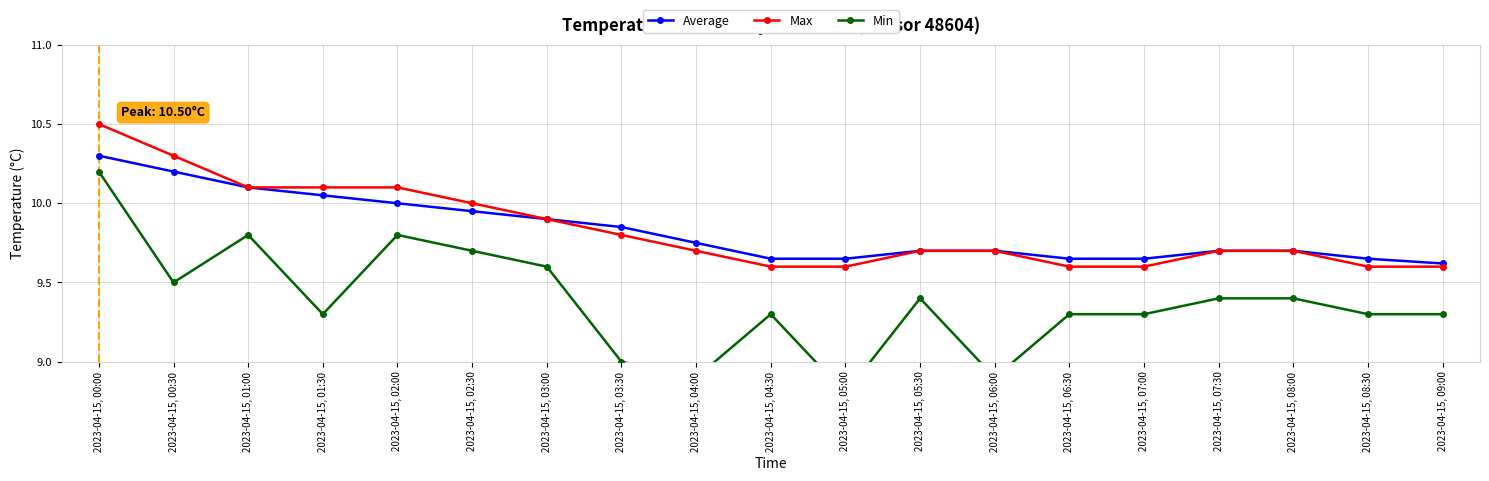

Does the chart have visible grid lines?

Yes